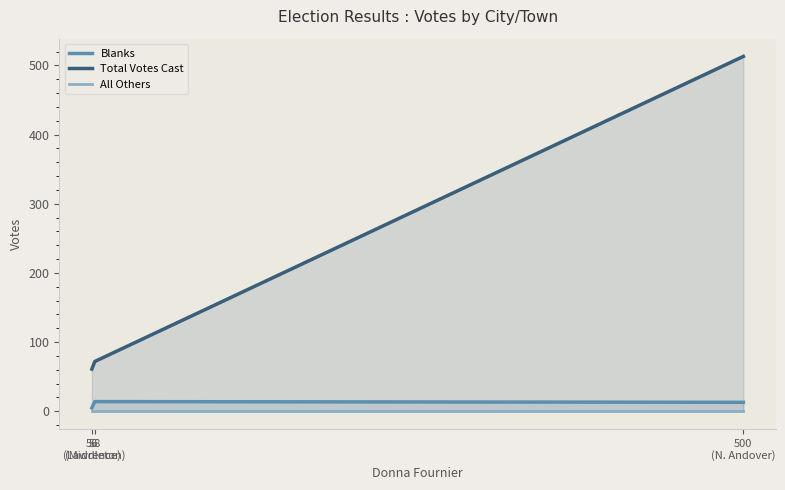

What is the spread (max minus min) of values at 56
(Lawrence)?

61